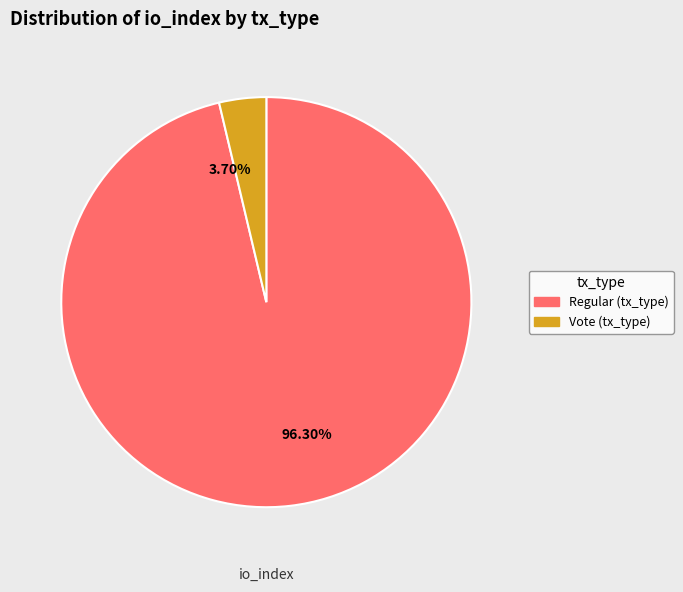

Does 96.30% account for over 50% of the chart?

Yes